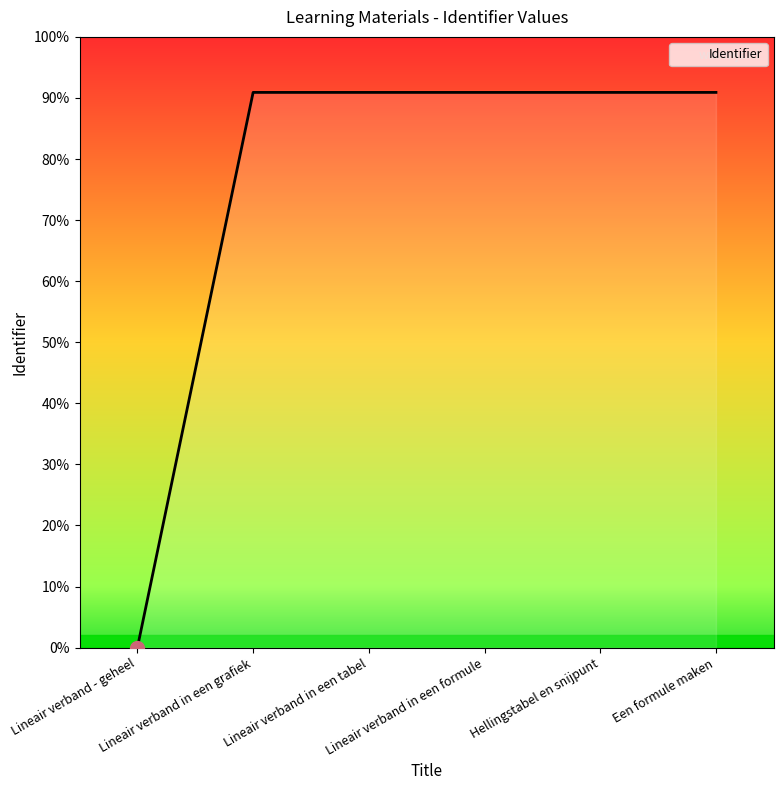

Does the chart have visible grid lines?

No